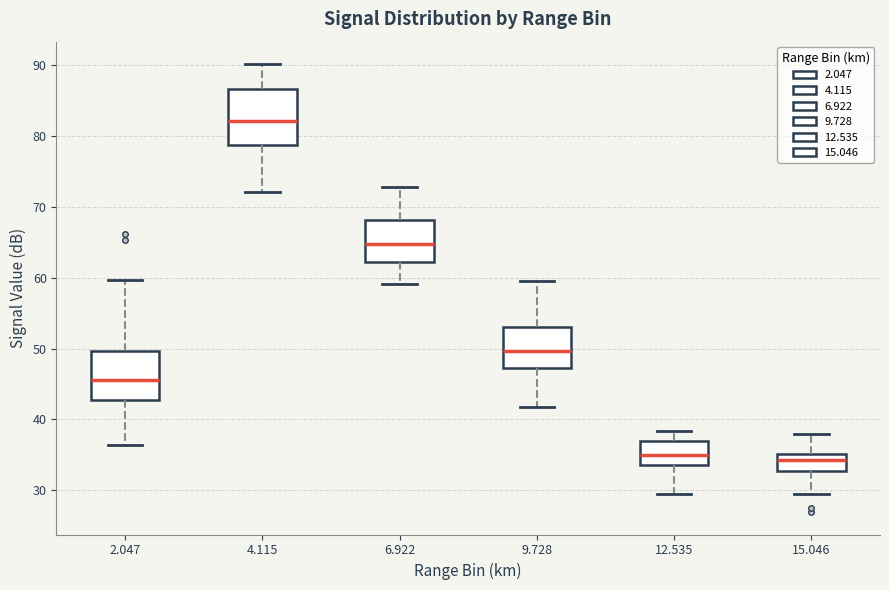

Where is the upper edge of the box at x = 9.728 on the y-axis? The values are not printed on the chart, so give them approximately, as read against the axis.

53